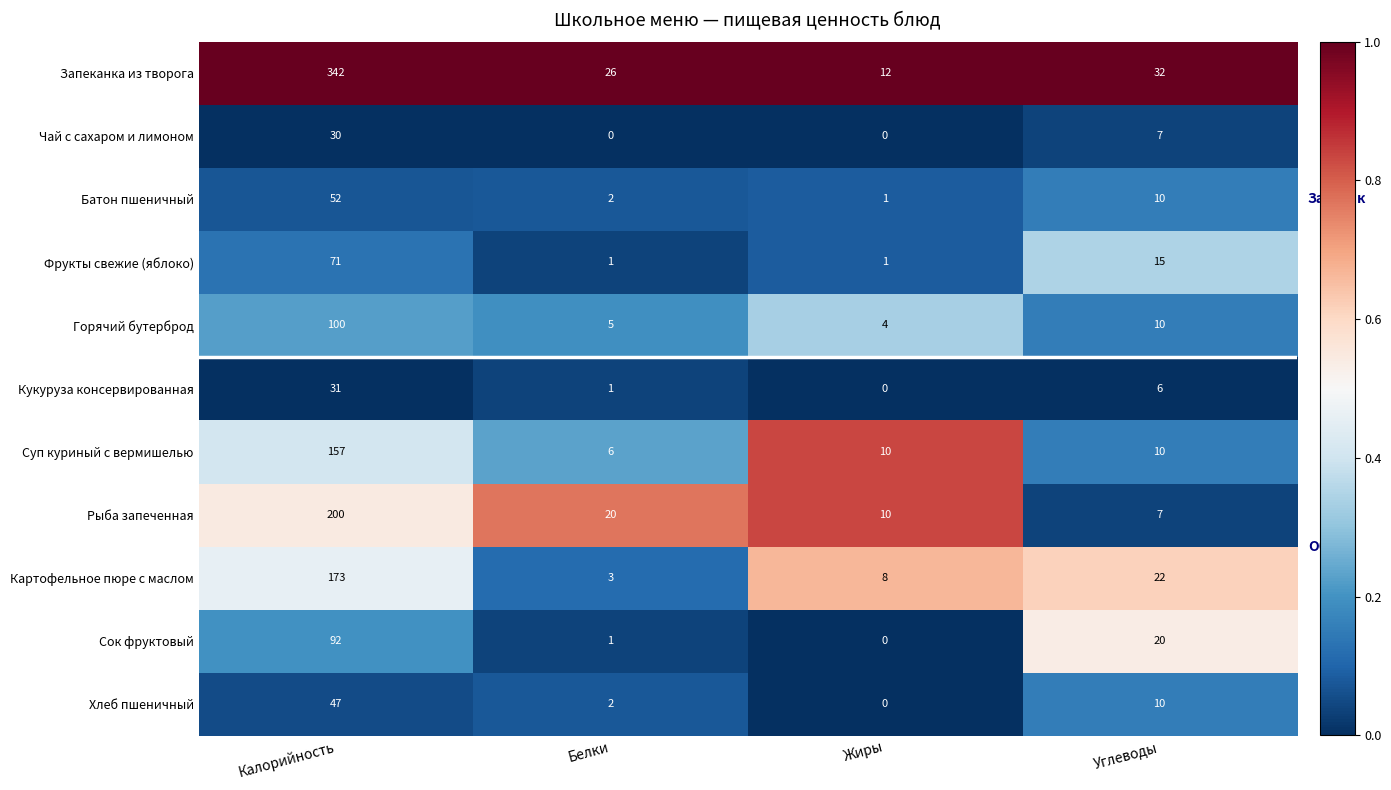

True or false: Фрукты свежие (яблоко) has a value of 1 at Жиры.

True